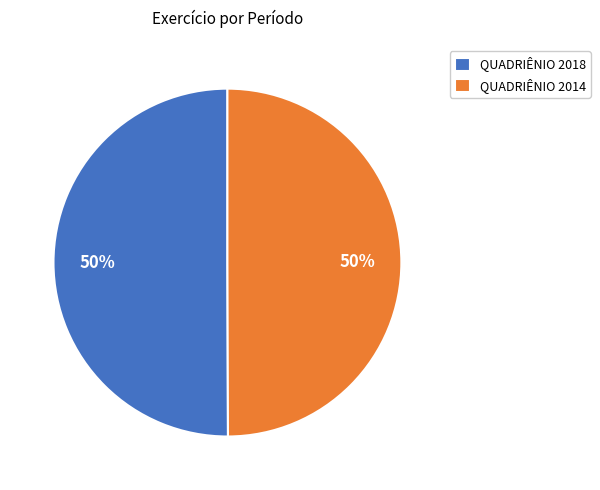

Do QUADRIÊNIO 2018 and QUADRIÊNIO 2014 together represent more than half of the pie?

Yes